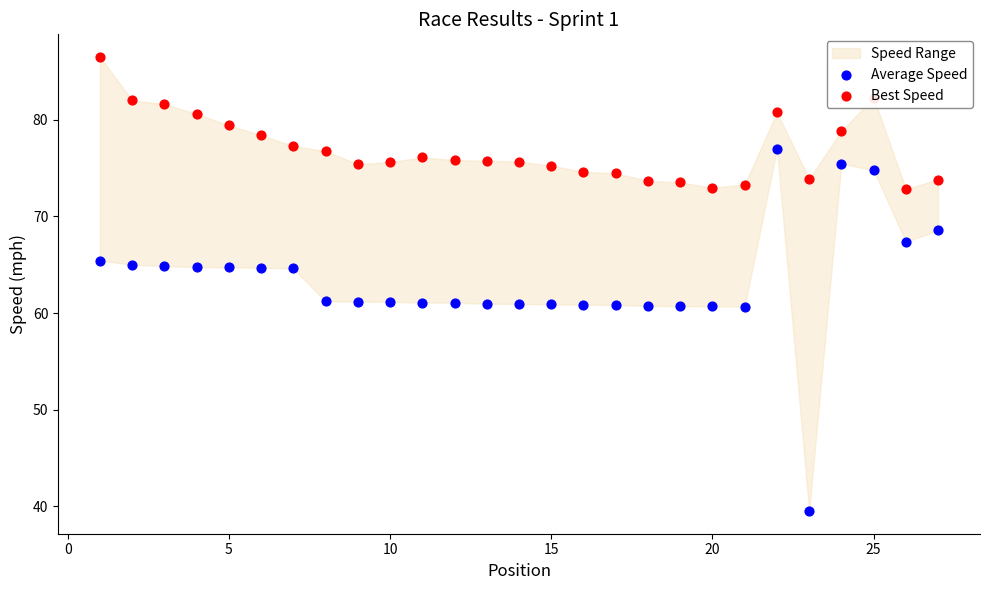

At how many categories does at least one series exceed 44?

27